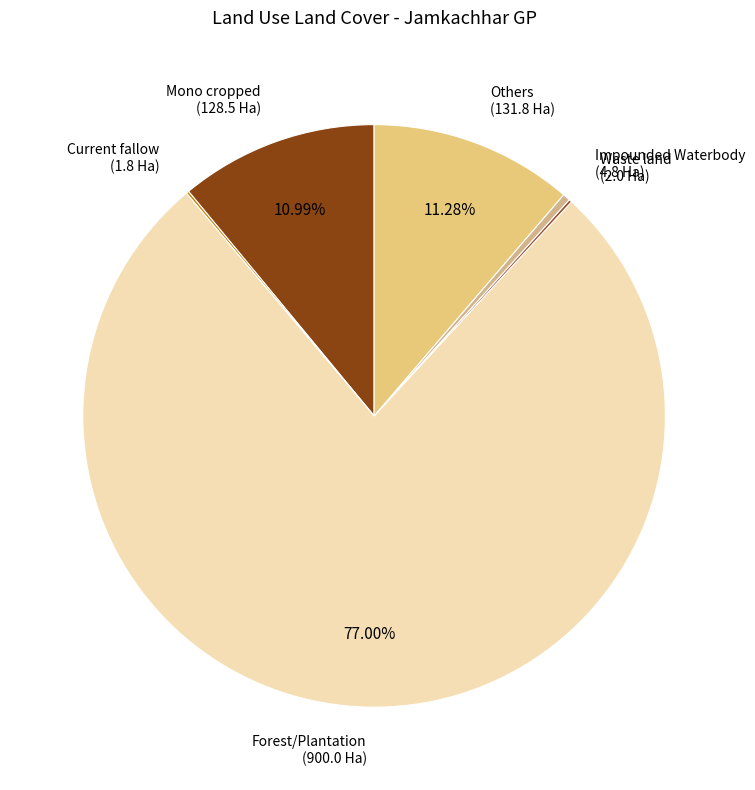

What is the majority slice?

Forest/Plantation